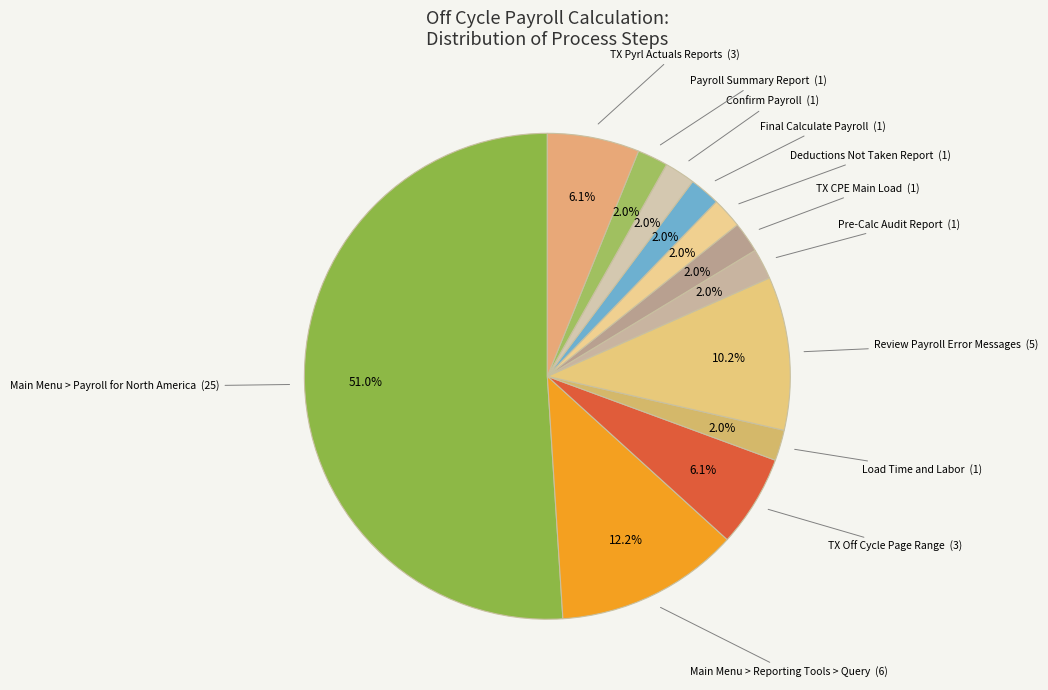

Is Confirm Payroll the majority of the pie?

No